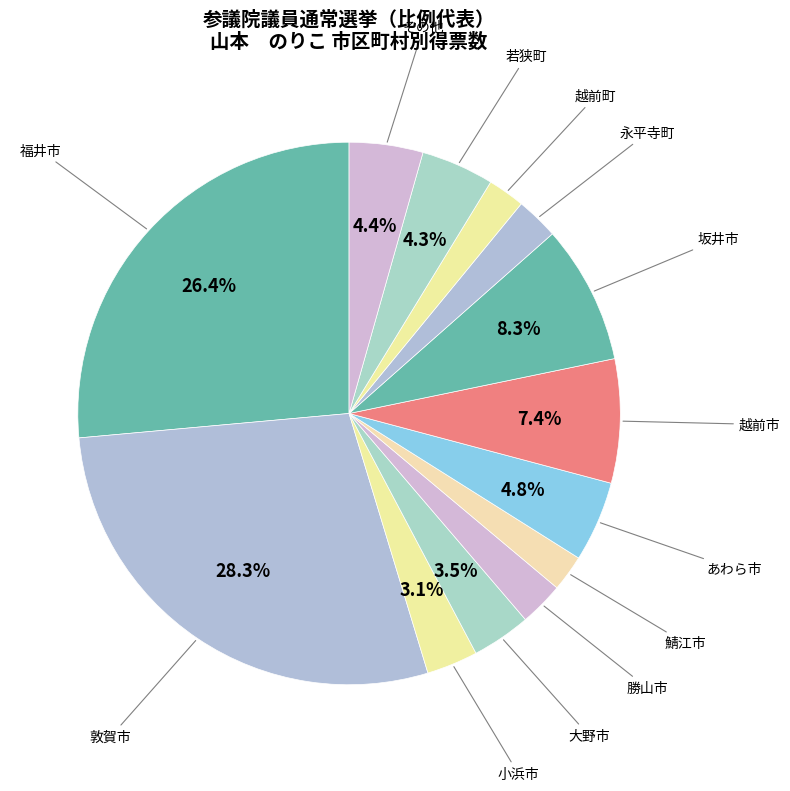

Is the sum of その他 and 越前市 greater than half?

No